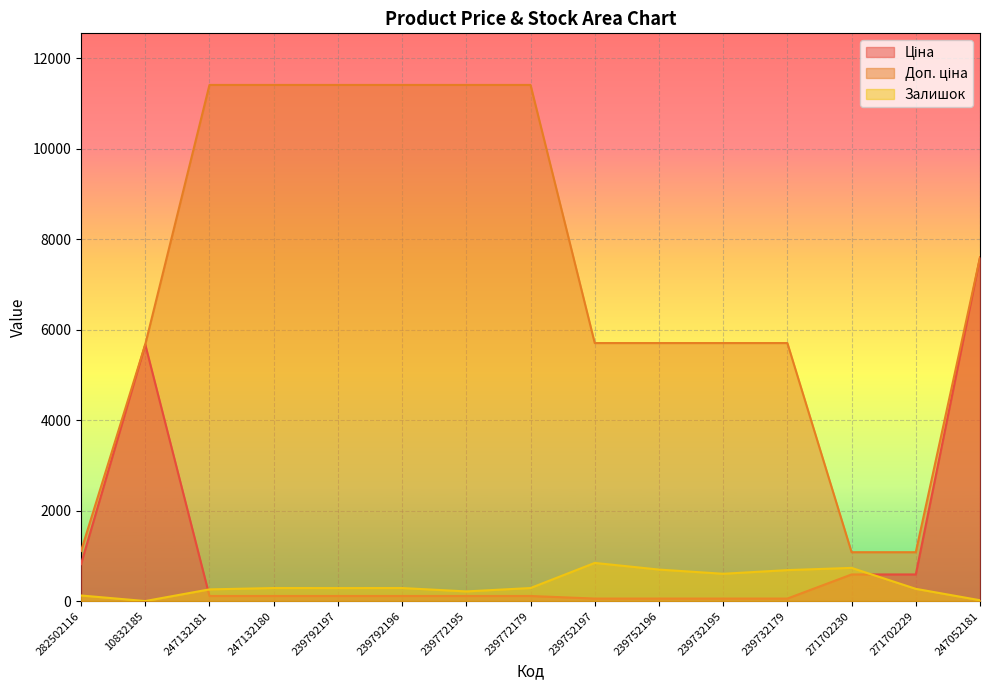

Reading left to right, transcribe all the data shown in this chart.

Ціна: 818.5	5673.8	114.1	114.1	114.1	114.1	114.1	114.1	57.0	57.0	57.0	57.0	589.9	589.9	7596.5
Доп. ціна: 1109.2	5673.8	11410.0	11410.0	11410.0	11410.0	11410.0	11410.0	5705.0	5705.0	5705.0	5705.0	1081.7	1081.7	7596.5
Залишок: 125.0	2.0	260.0	290.0	289.0	290.0	215.0	290.0	845.0	698.0	605.0	686.0	735.0	272.0	20.0